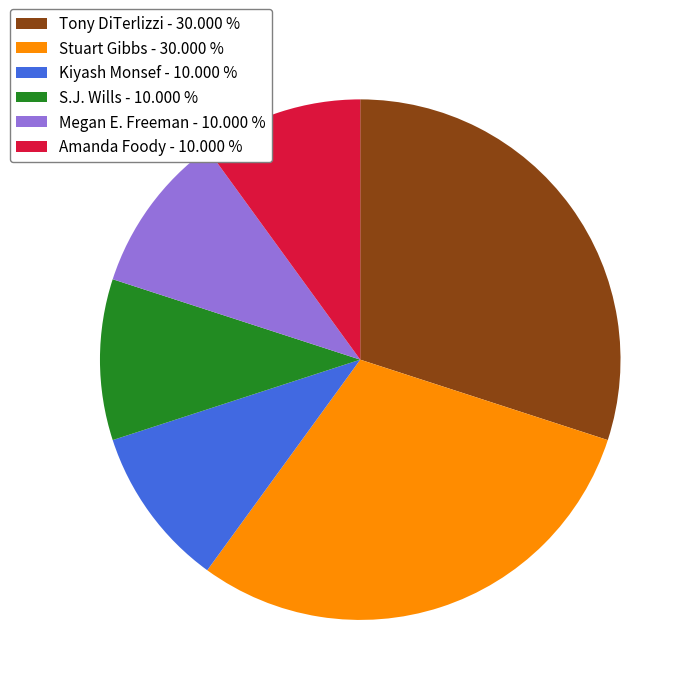

What is the ratio of the value at Stuart Gibbs - 30.000 % to the value at Megan E. Freeman - 10.000 %?

3.0